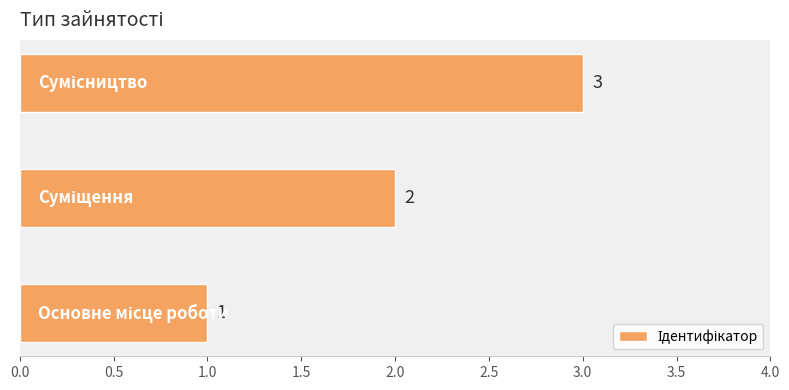

What is the sum of all values?

6